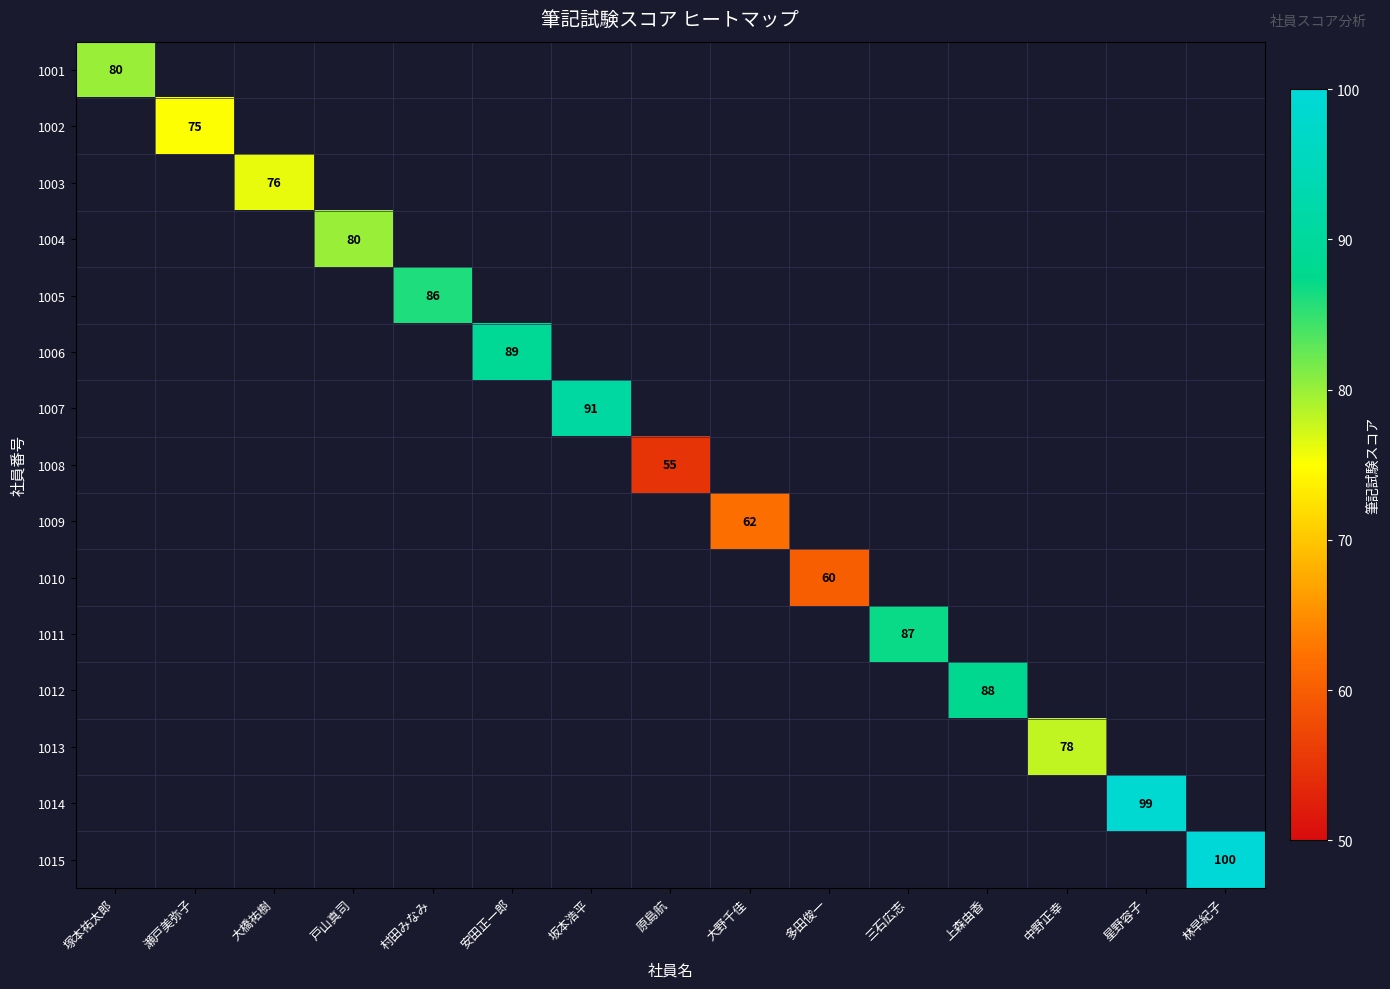

Which label corresponds to the largest value in the chart?

林早紀子